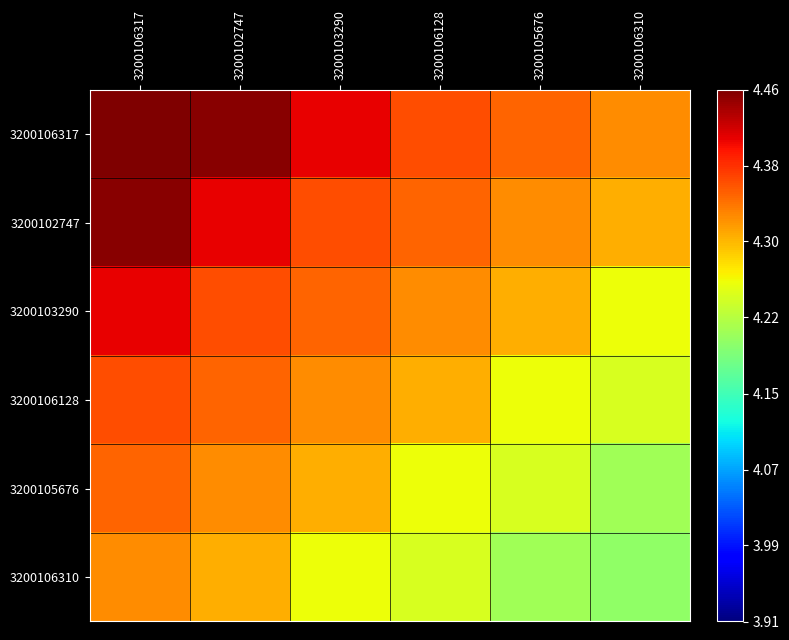

Reading left to right, transcribe all the data shown in this chart.

3200106317: 3200106317=4.5	3200102747=4.5	3200103290=4.4	3200106128=4.4	3200105676=4.4	3200106310=4.3
3200102747: 3200106317=4.5	3200102747=4.4	3200103290=4.4	3200106128=4.4	3200105676=4.3	3200106310=4.3
3200103290: 3200106317=4.4	3200102747=4.4	3200103290=4.4	3200106128=4.3	3200105676=4.3	3200106310=4.3
3200106128: 3200106317=4.4	3200102747=4.4	3200103290=4.3	3200106128=4.3	3200105676=4.3	3200106310=4.2
3200105676: 3200106317=4.4	3200102747=4.3	3200103290=4.3	3200106128=4.3	3200105676=4.2	3200106310=4.2
3200106310: 3200106317=4.3	3200102747=4.3	3200103290=4.3	3200106128=4.2	3200105676=4.2	3200106310=4.2